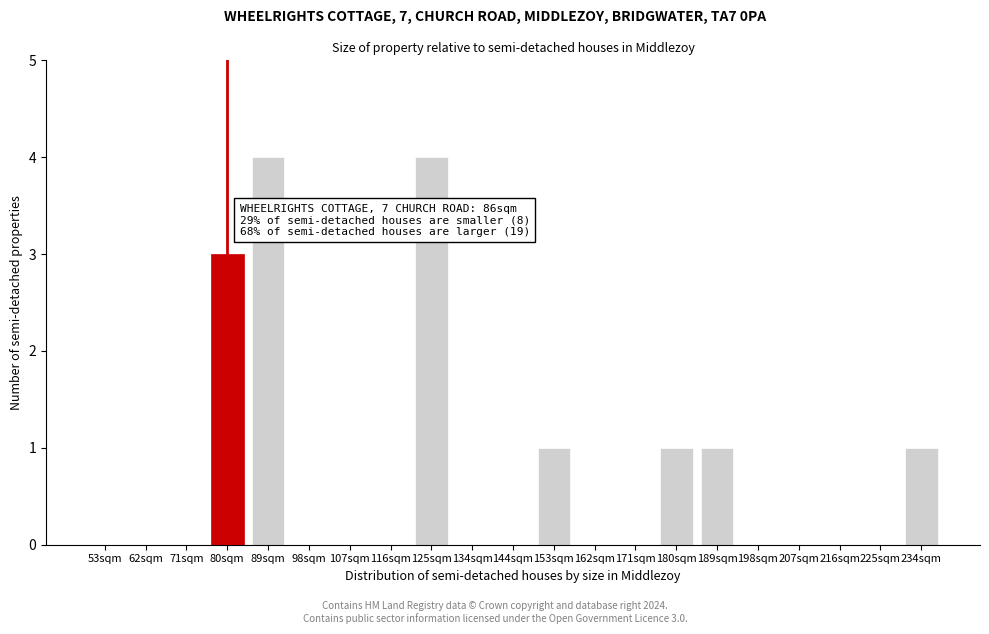

Reading left to right, what are all the values shown in this chart?

53sqm=0	62sqm=0	71sqm=0	80sqm=3	89sqm=4	98sqm=0	107sqm=0	116sqm=0	125sqm=4	134sqm=0	144sqm=0	153sqm=1	162sqm=0	171sqm=0	180sqm=1	189sqm=1	198sqm=0	207sqm=0	216sqm=0	225sqm=0	234sqm=1